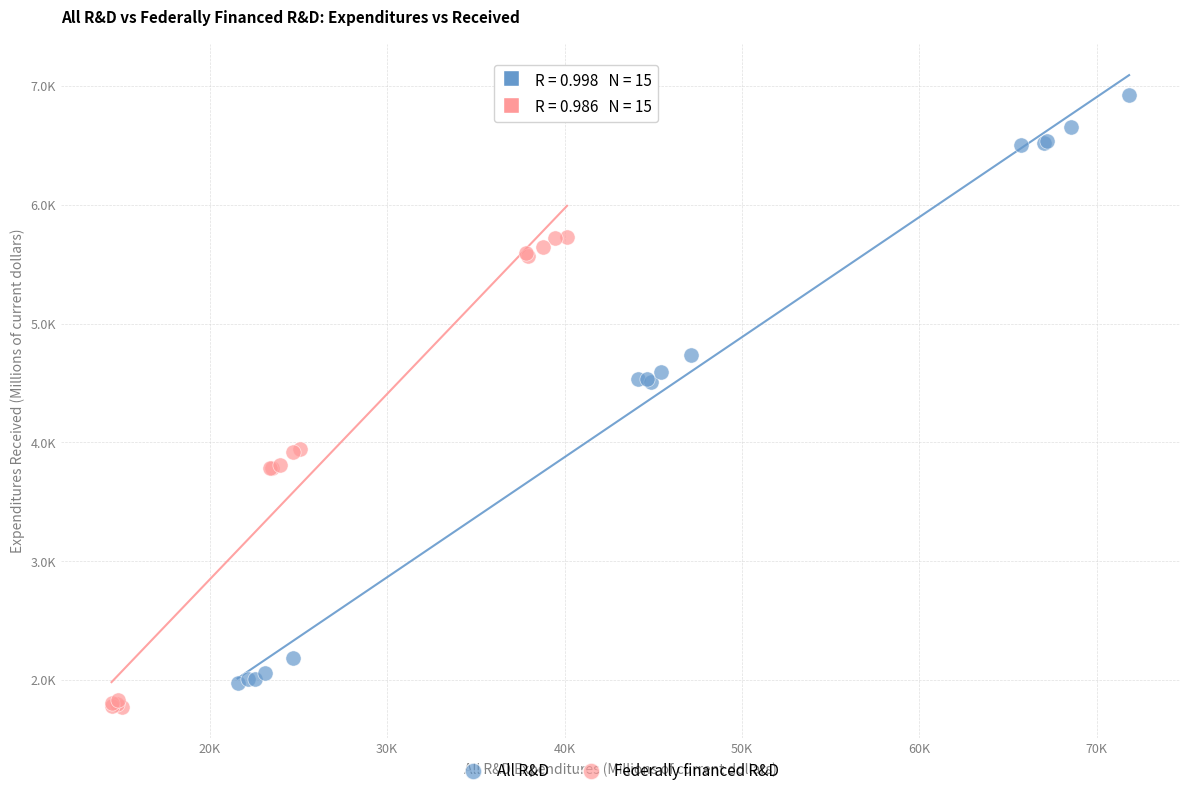

Which series contains the highest Y value?

All R&D